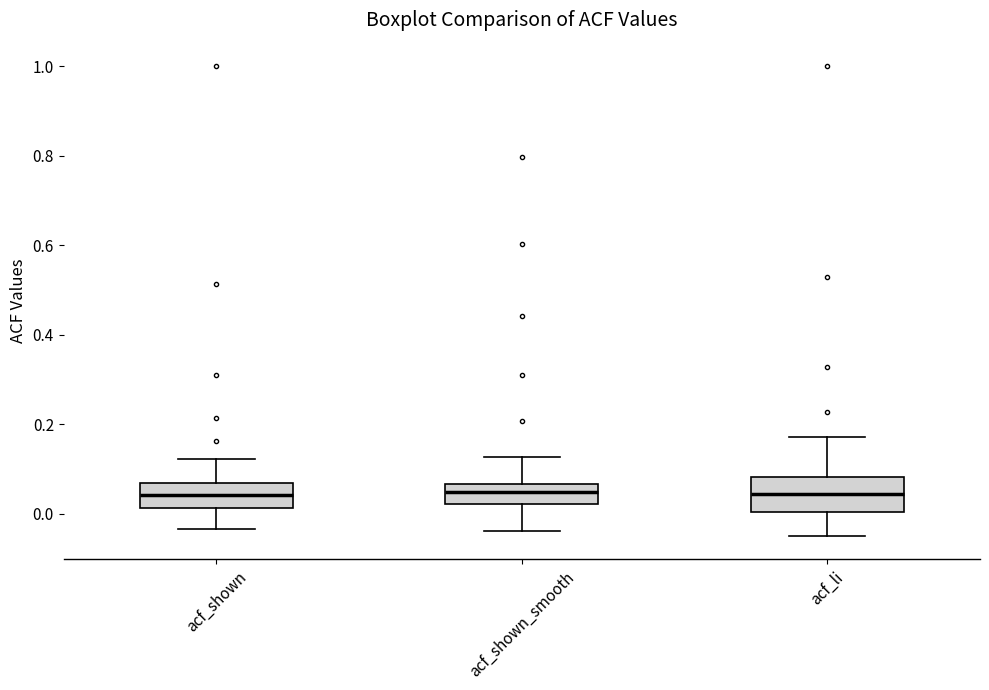

Comparing the boxes themselves (not the whiskers), which one is the tallest?

acf_li